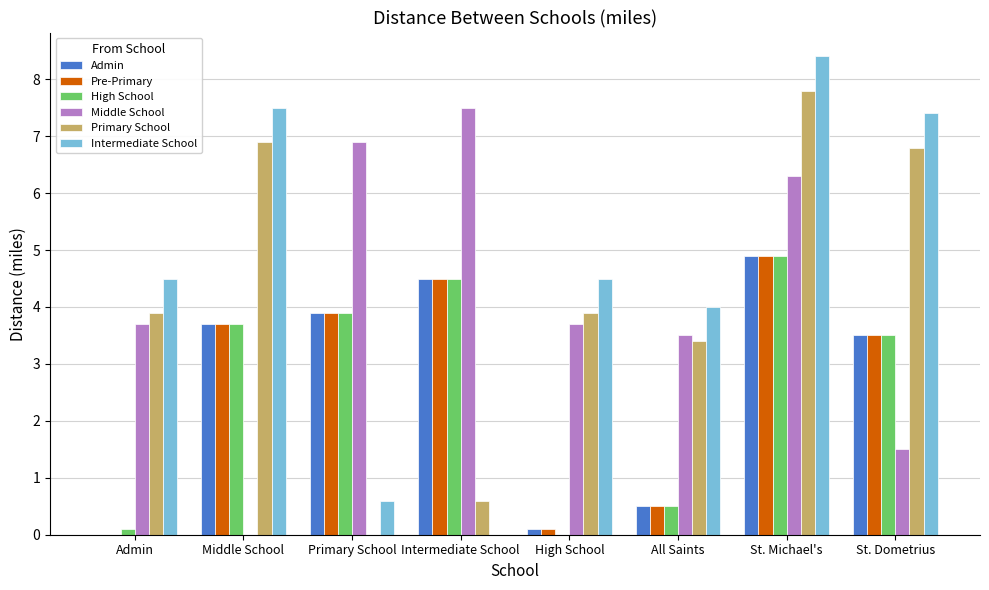

What are all the series names shown in the legend?

Admin, Pre-Primary, High School, Middle School, Primary School, Intermediate School